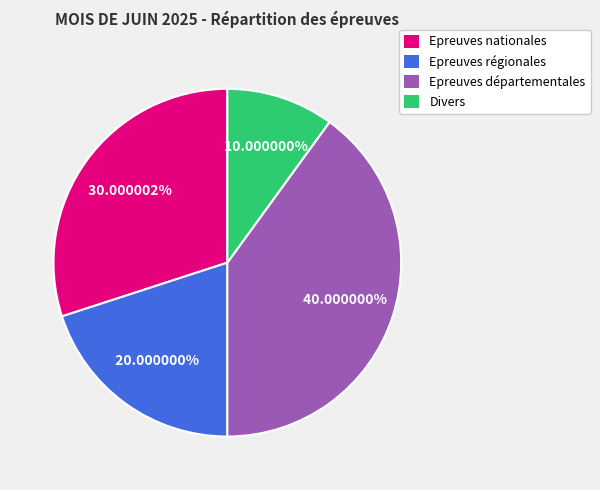

The Epreuves régionales slice represents 6% of the pie. True or false?

False